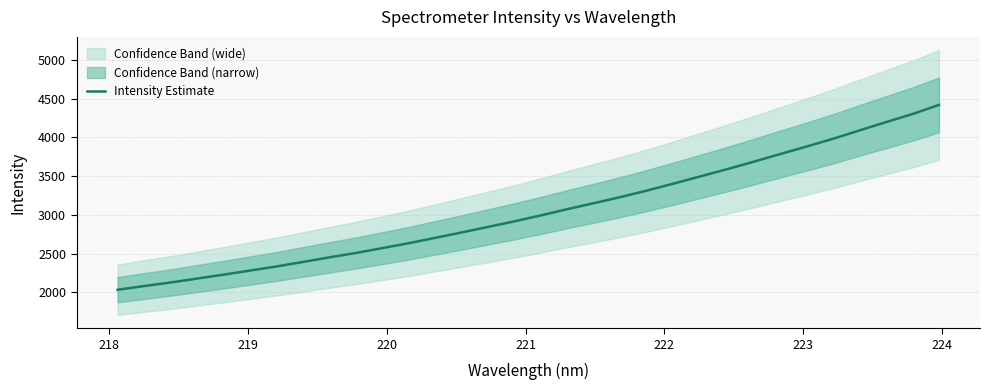

What is the difference between the maximum and second lowest values?

2336.7